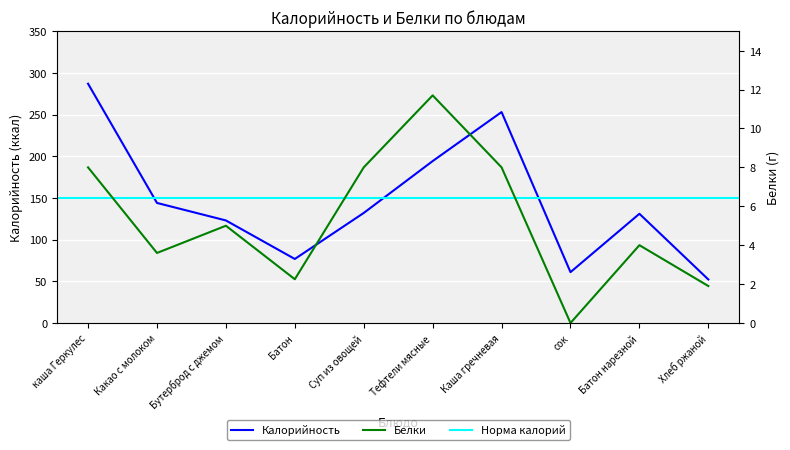

Which category has the highest value in the Белки series?

Тефтели мясные